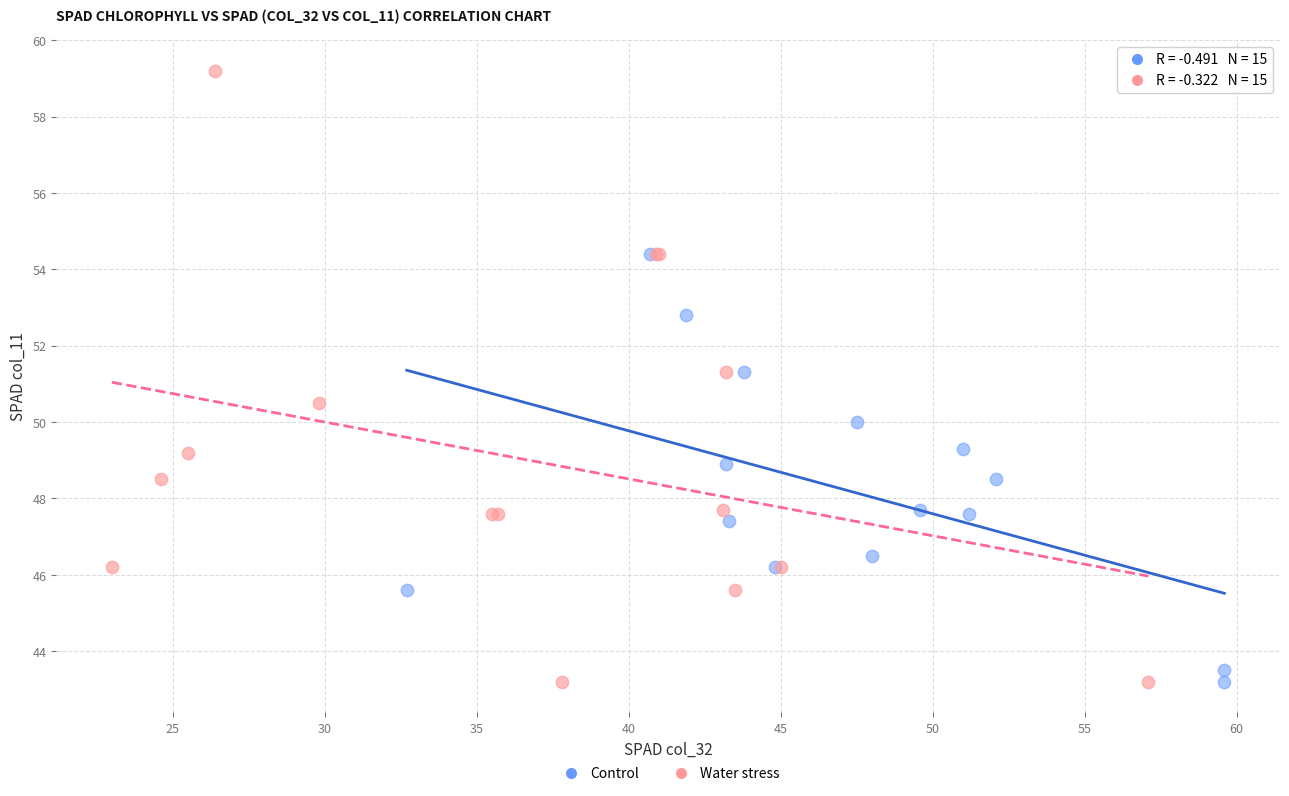

Which series has the widest spread of Y values?

Water stress